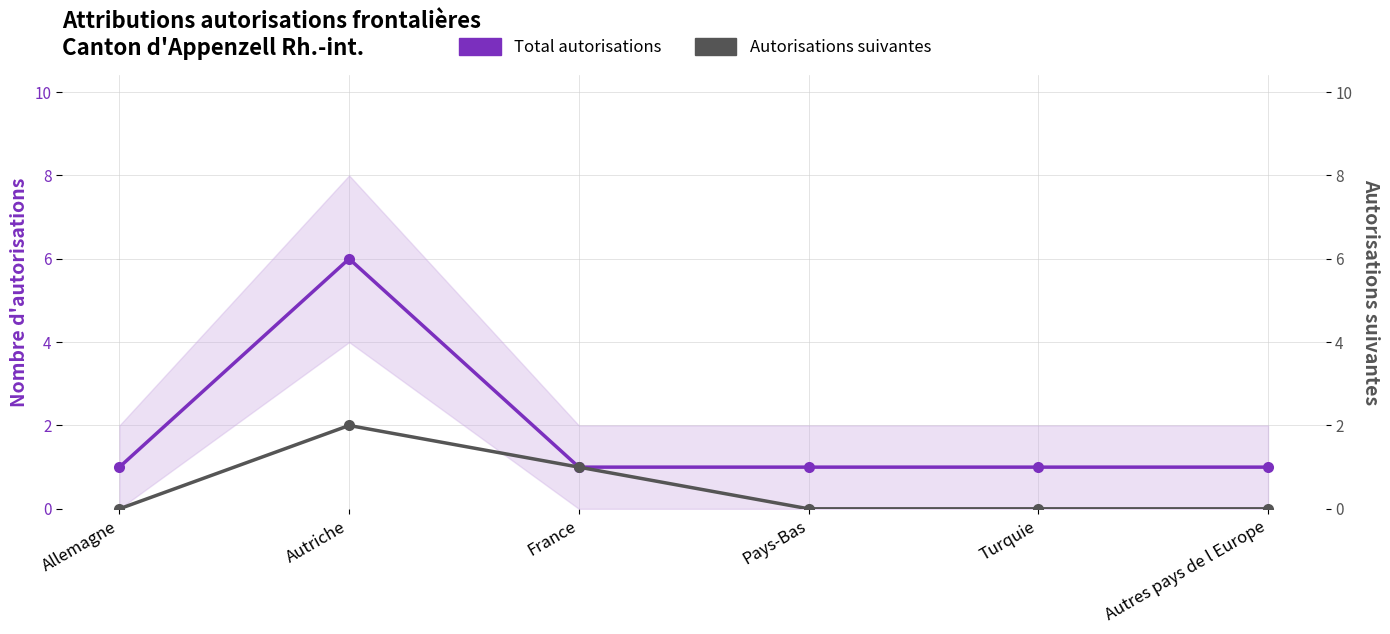

True or false: Total autorisations and Autorisations suivantes intersect in this chart.

False